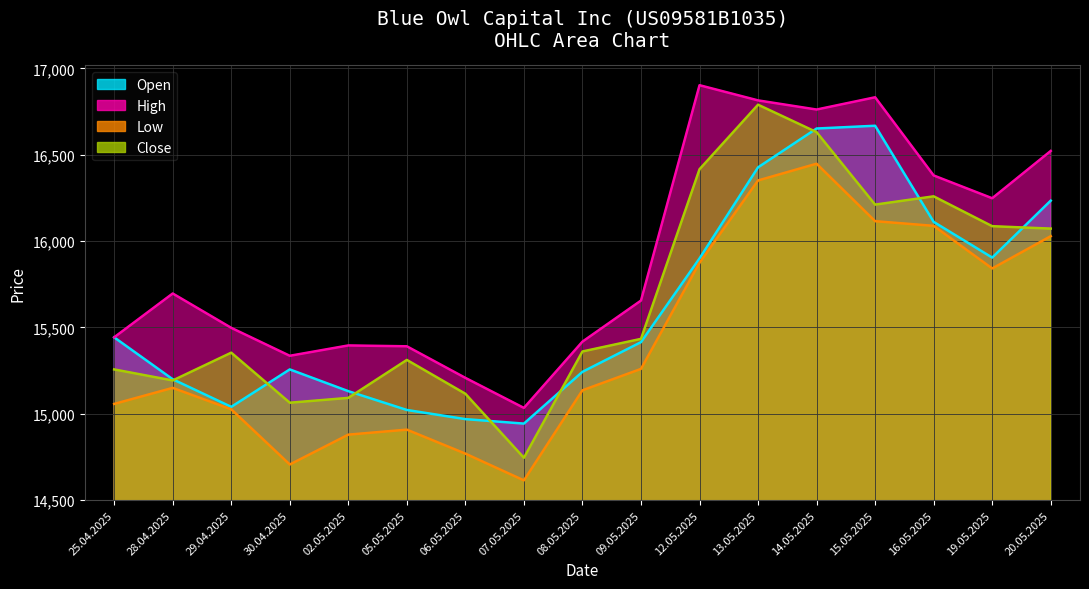

What is the total value across all series at 29.04.2025?

60914